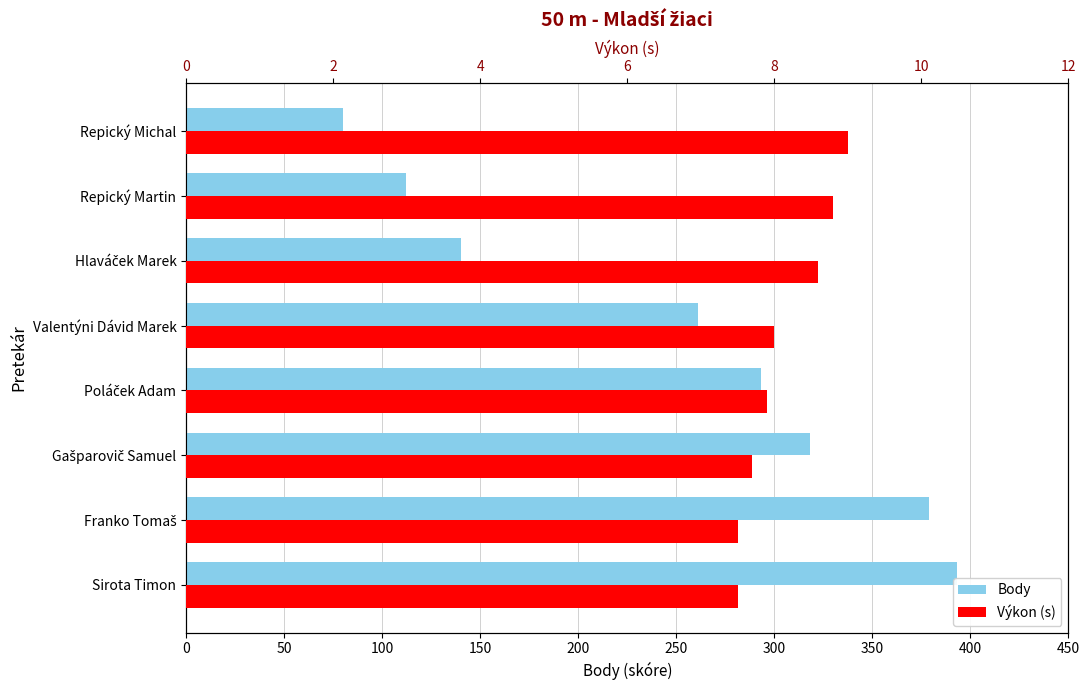

How many bars are there in total?

16